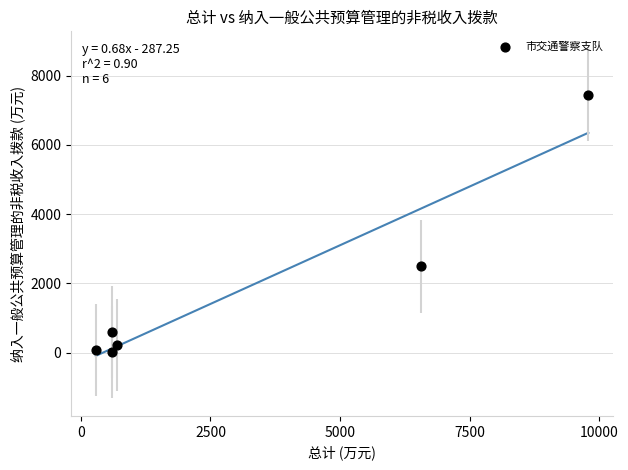

What Y value in the scatter plot is closest to 3725?

2488.4